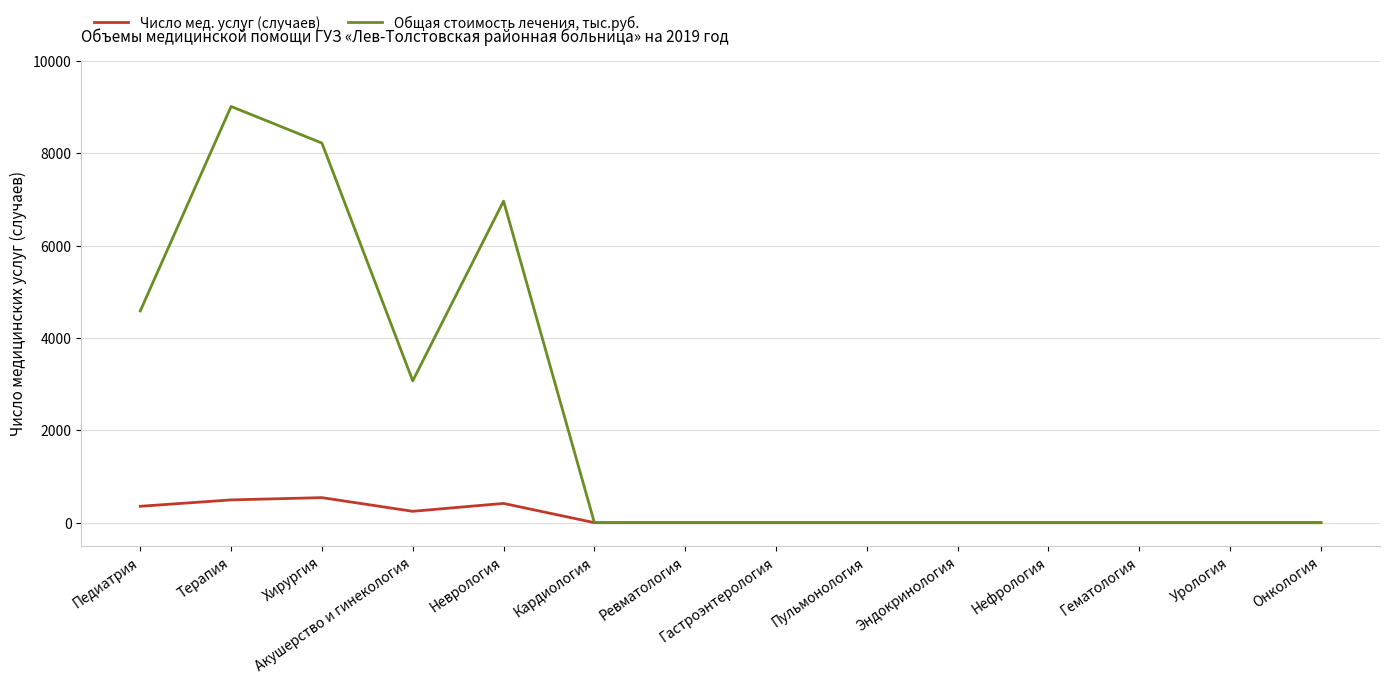

What are all the series names shown in the legend?

Число мед. услуг (случаев), Общая стоимость лечения, тыс.руб.